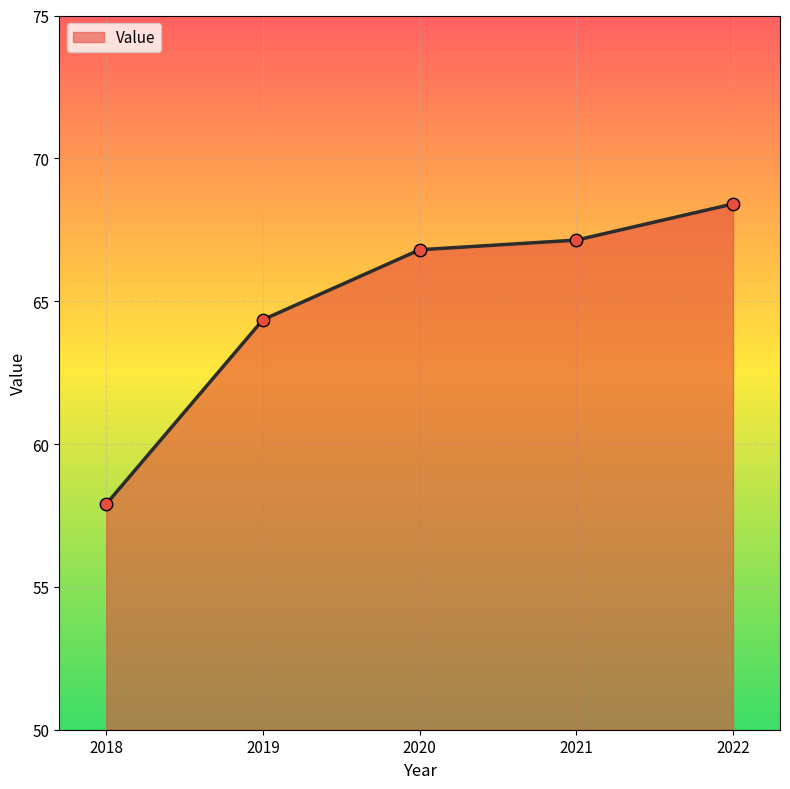

Which has a higher value, 2022 or 2020?

2022